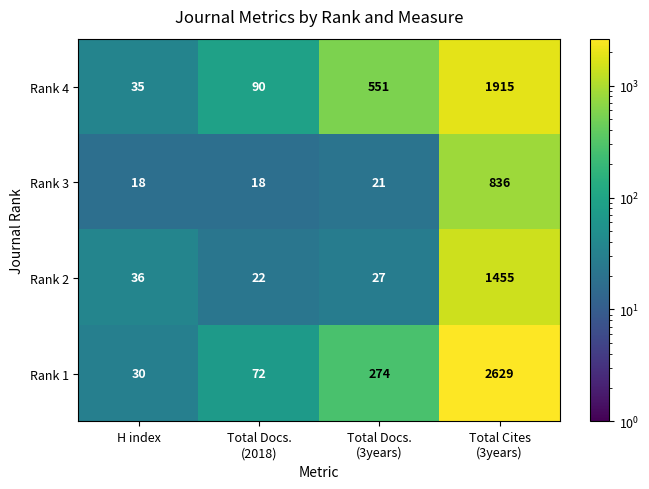

Rank the series by their average value, from lowest to highest.

Rank 3, Rank 2, Rank 4, Rank 1